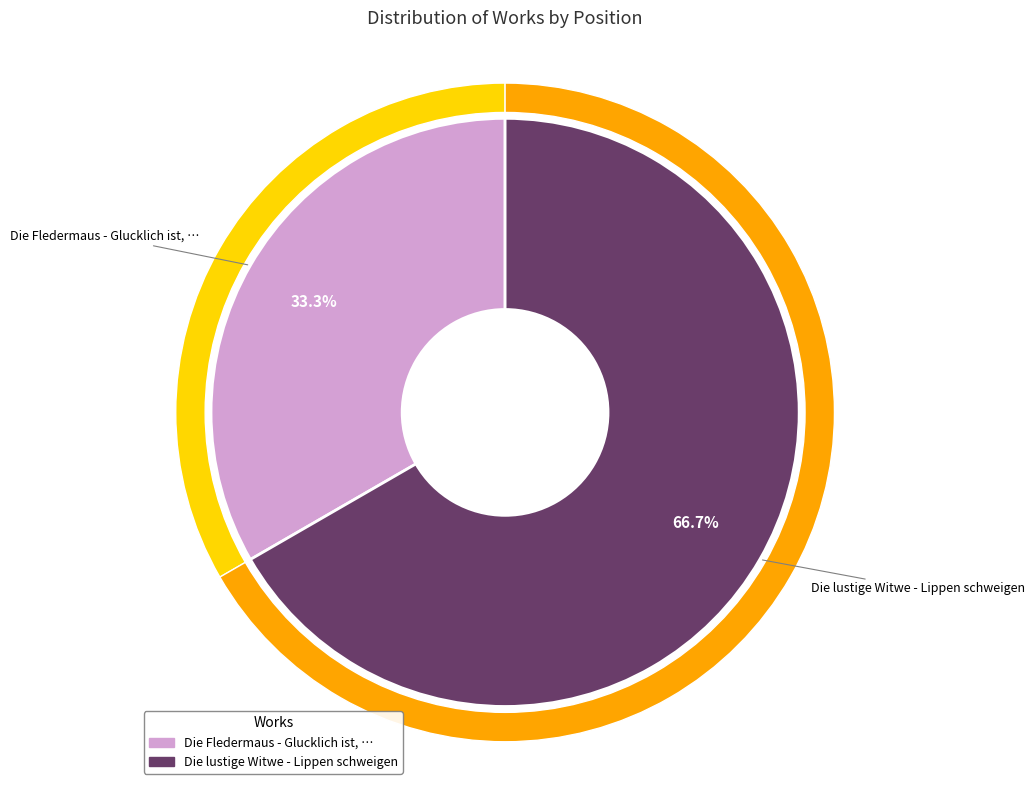

To the nearest percent, what portion does Die lustige Witwe - Lippen schweigen represent?

67%